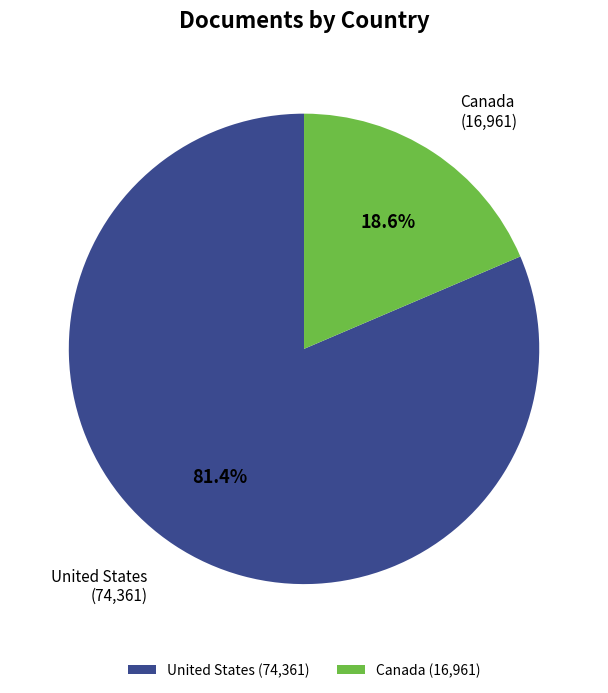

Approximately how many times larger is the value at Canada compared to United States?

0.2